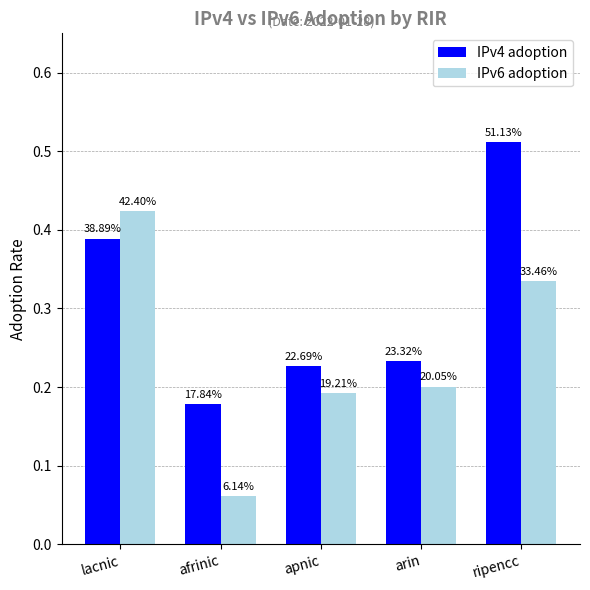

What is the value of the IPv4 adoption bar at the 4th from the left?

0.2